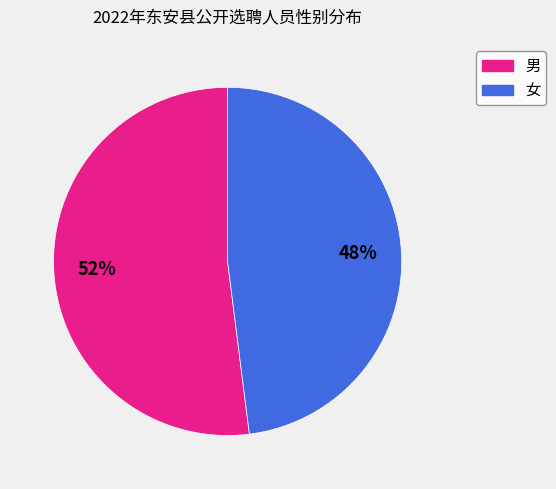

To the nearest percent, what is the difference between the 女 and 男 slice percentages?

4%